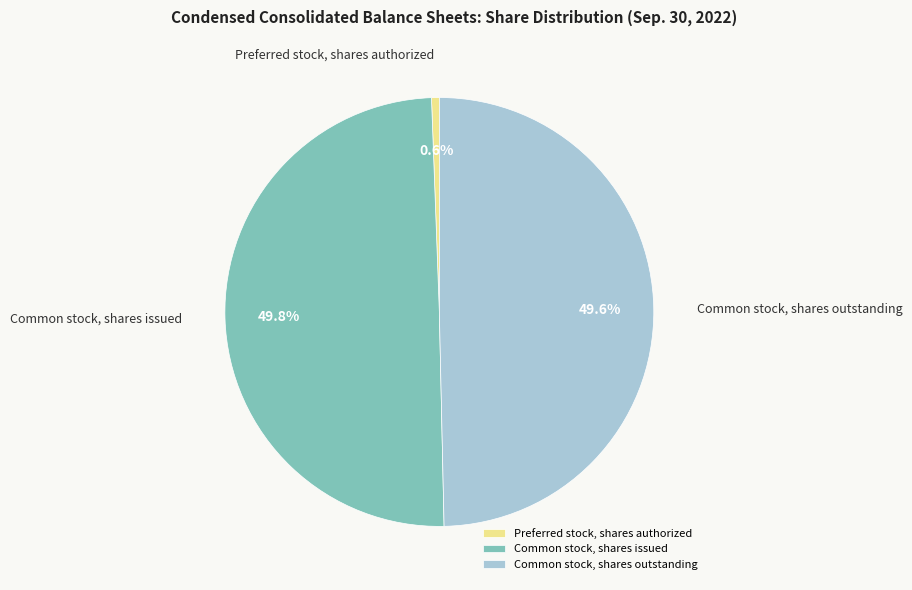

Does Preferred stock, shares authorized represent more than half of the total?

No